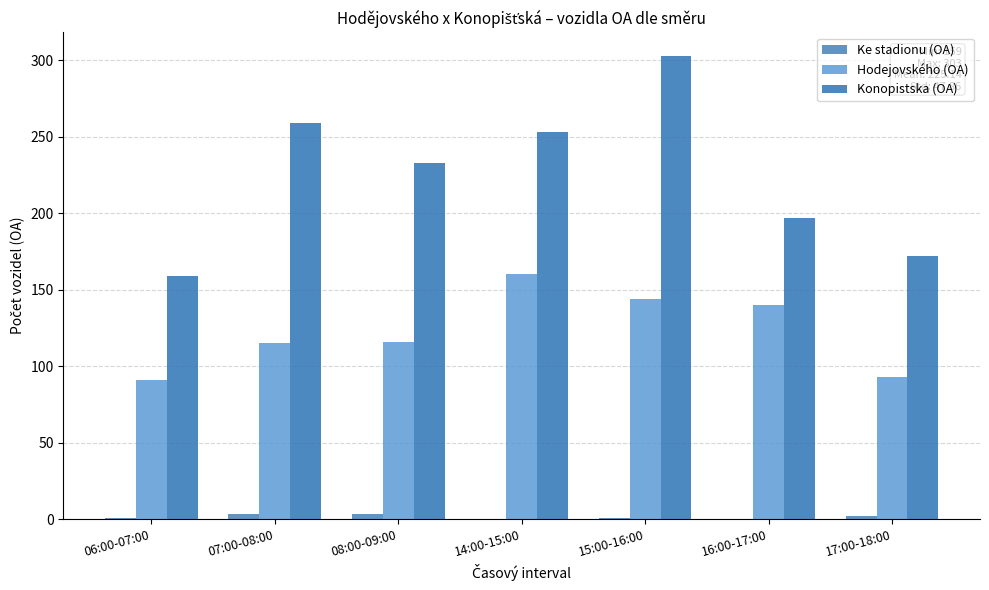

Are the bars grouped side by side (vs. stacked)?

Yes